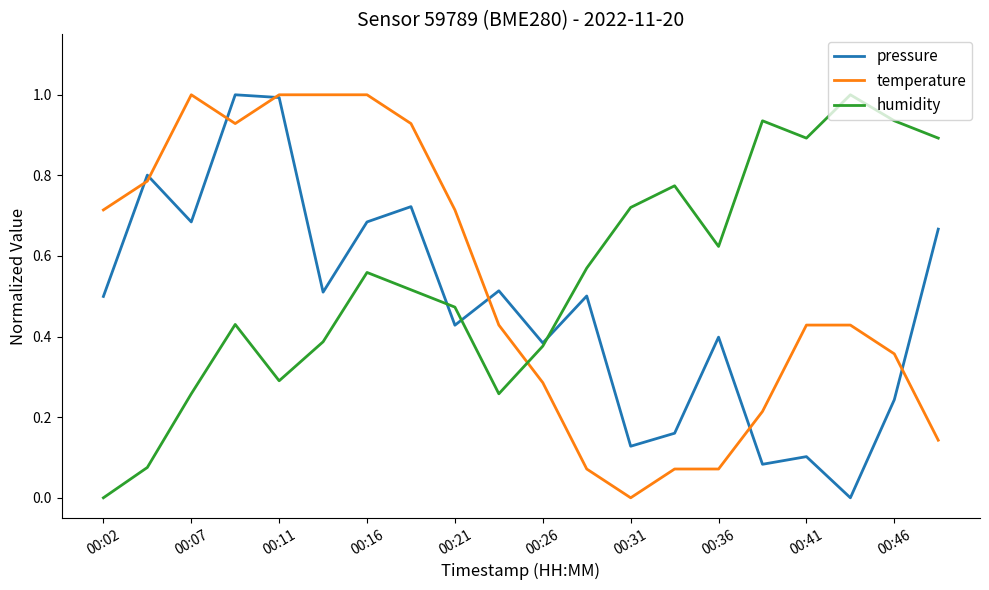

What is the maximum value shown in the chart?

1.0